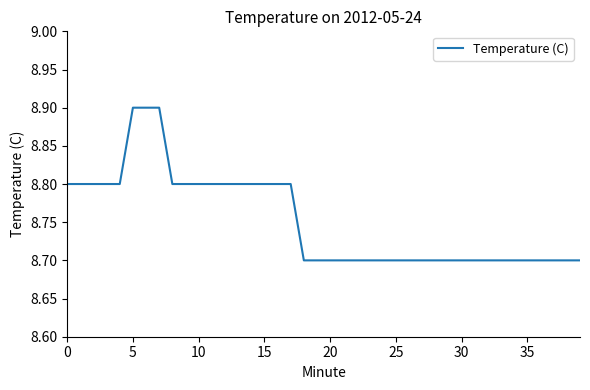

What is the maximum value shown in the chart?

8.9